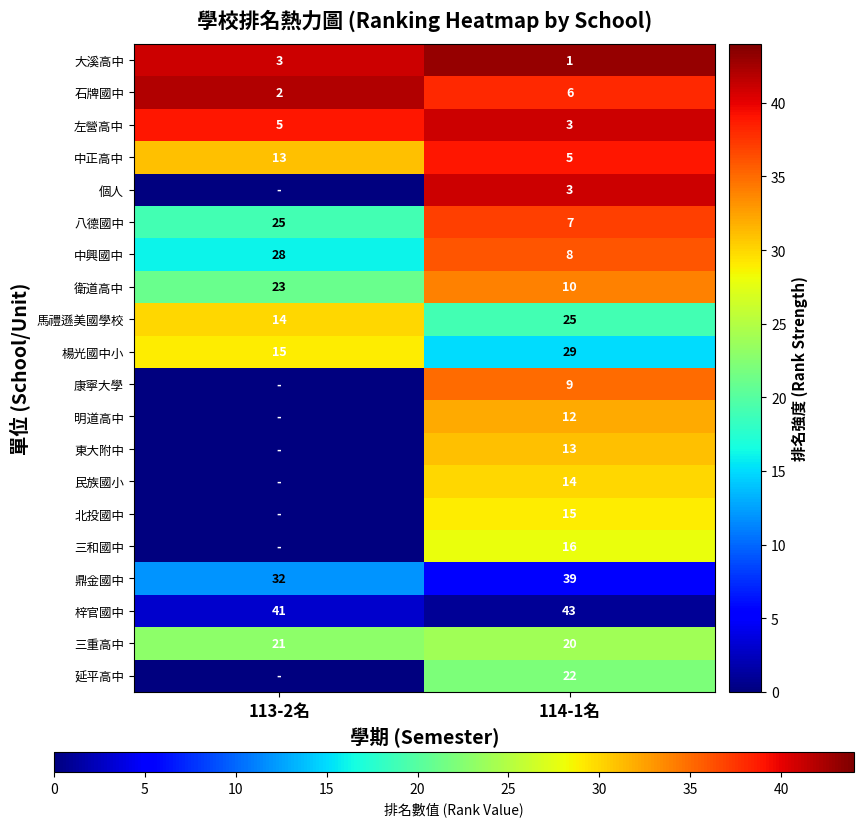

What is the difference between the maximum and minimum values in the 衛道高中 series?

13